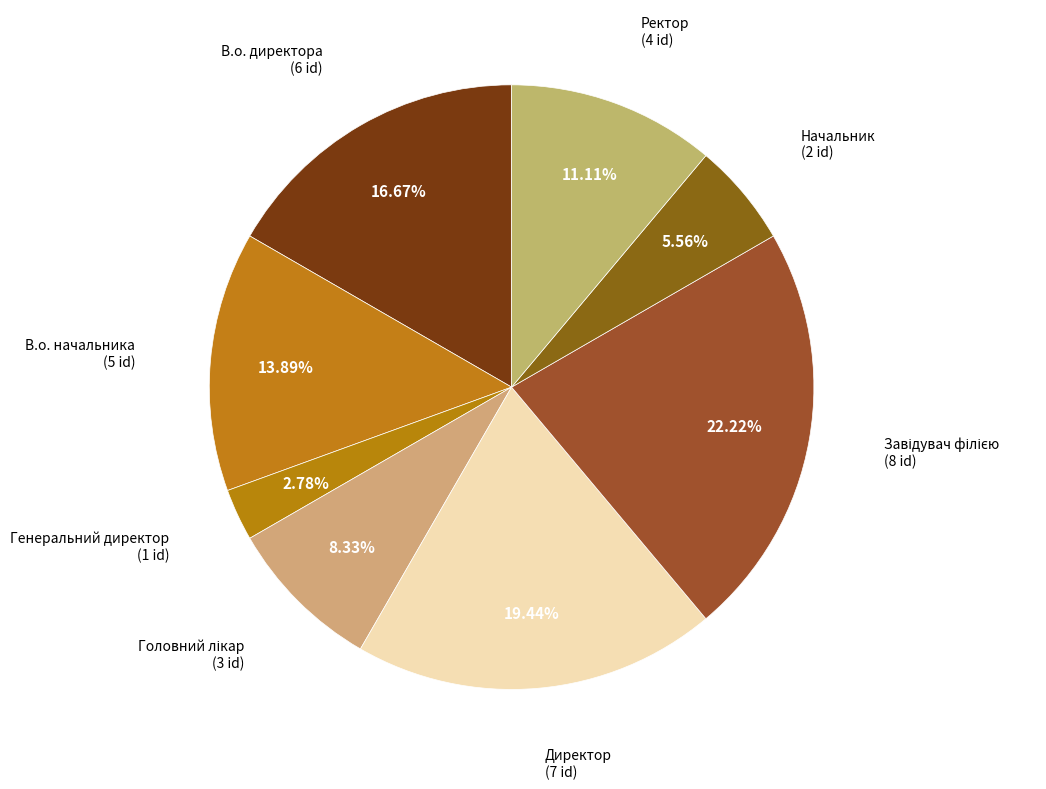

Which slice is the largest?

Завідувач філією